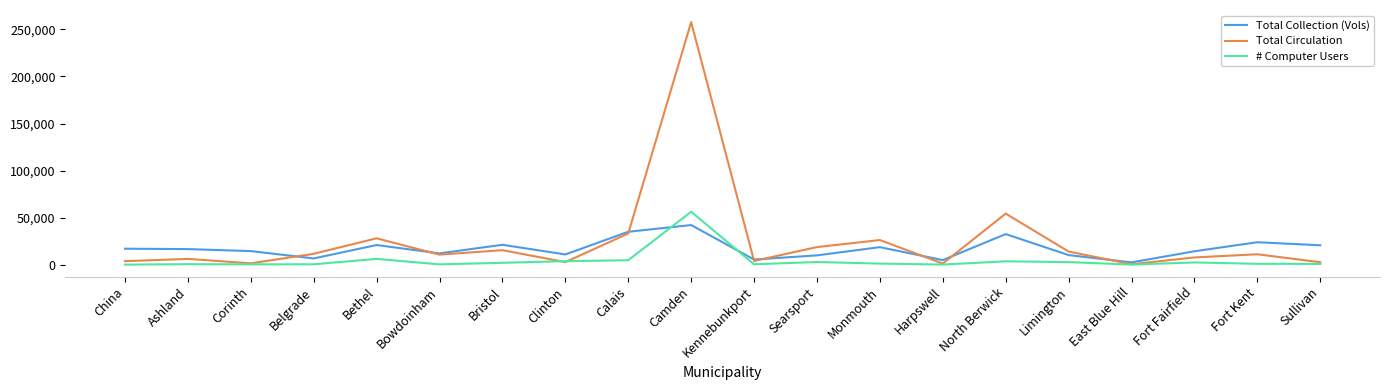

List the series in order of their peak value, lowest first.

Total Collection (Vols), # Computer Users, Total Circulation